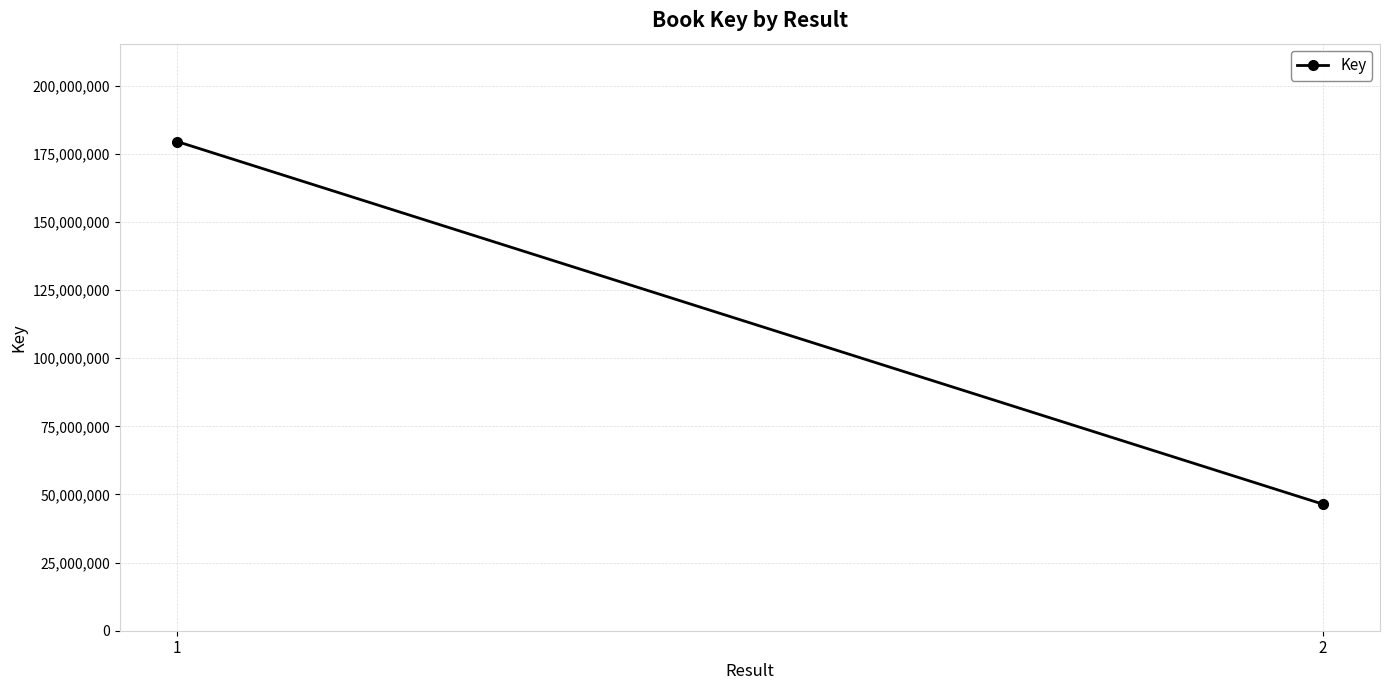

What is the value of the 1st point from the left?

179512096